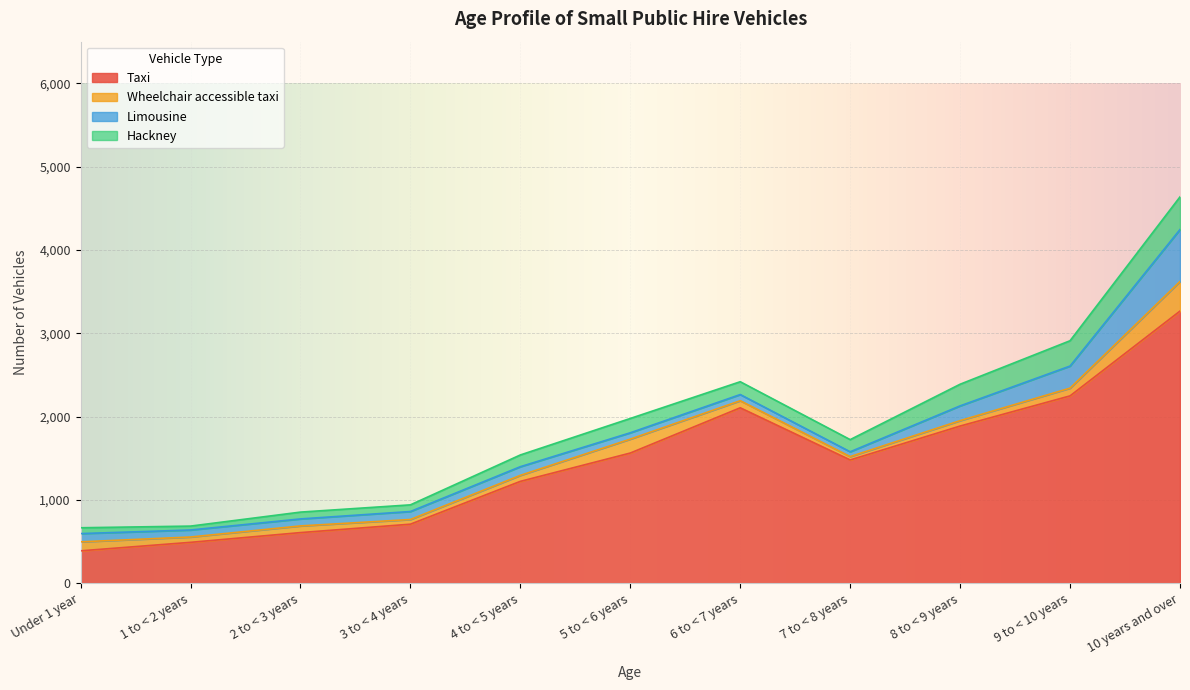

What is the label of the 4th point from the right?

7 to < 8 years